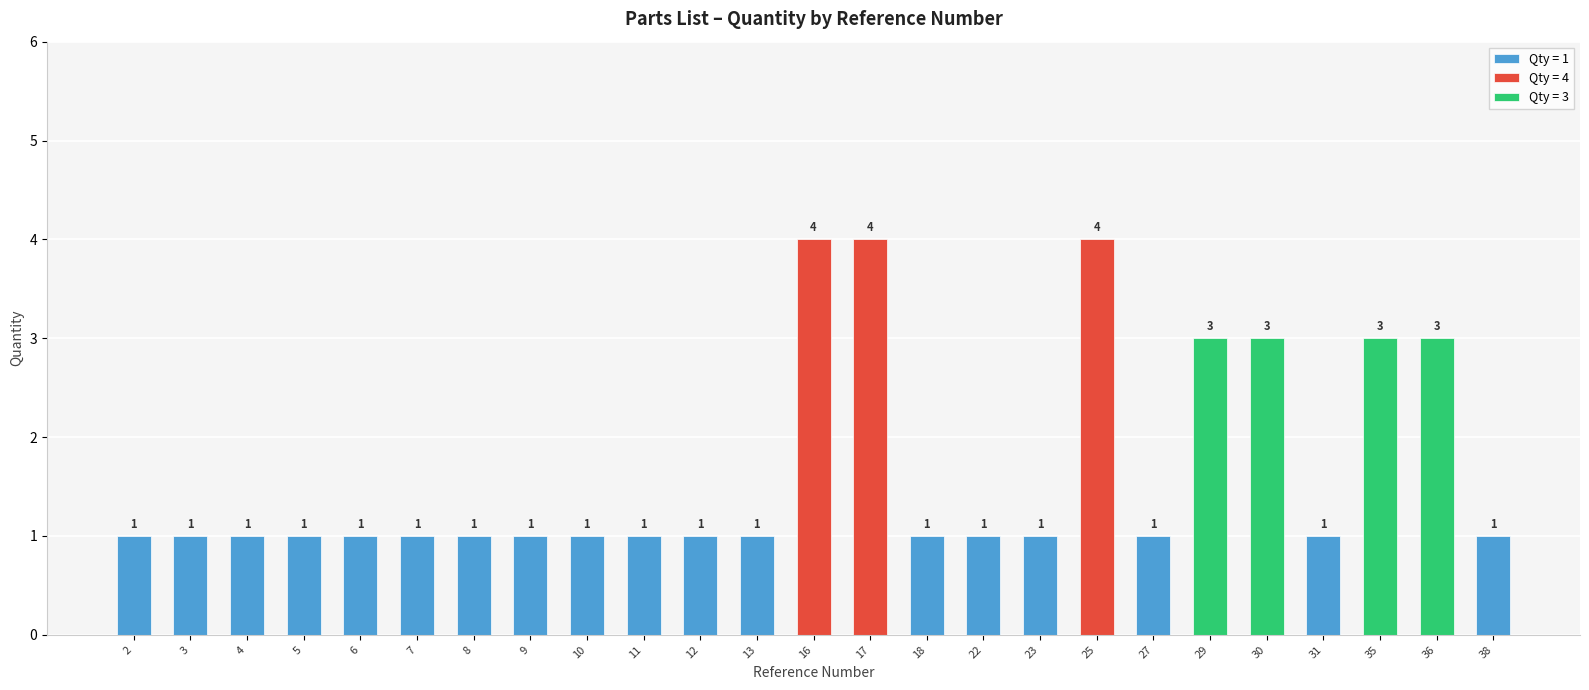

What is the sum of the values at Adapter(8) and Gear wheel(36)?

4